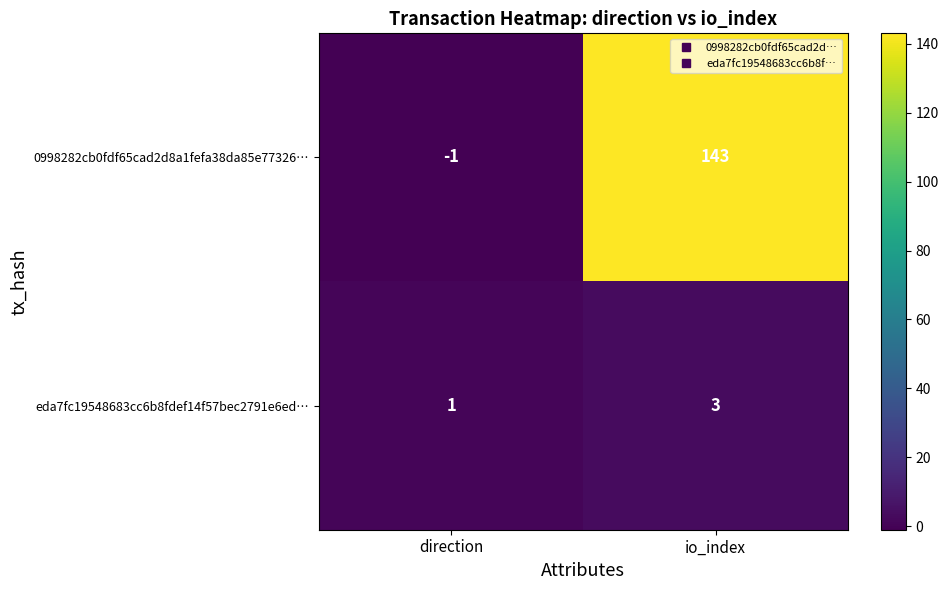

Count the number of categories in the chart.

2